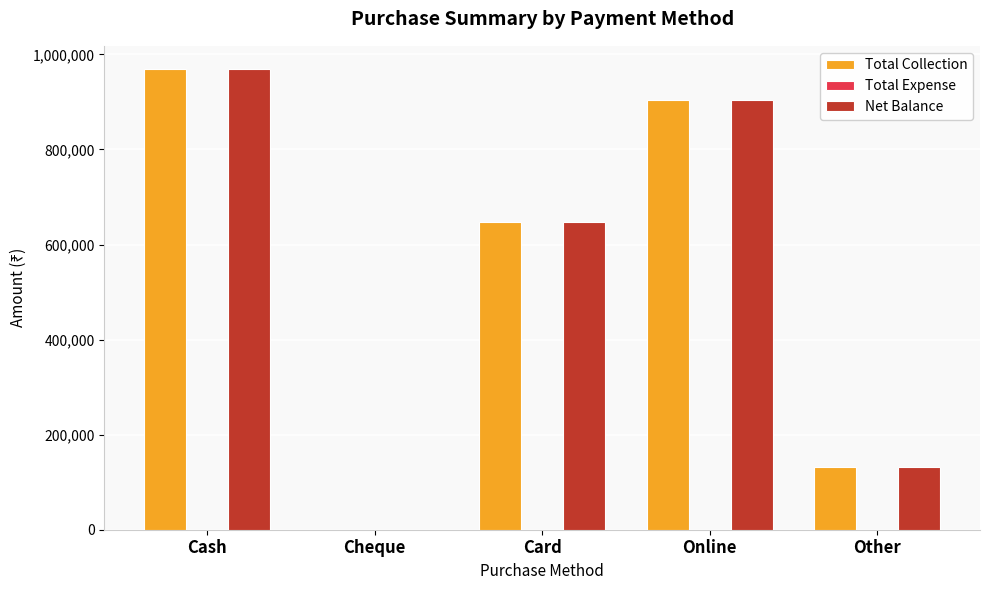

Which category has the highest value in the Net Balance series?

Cash